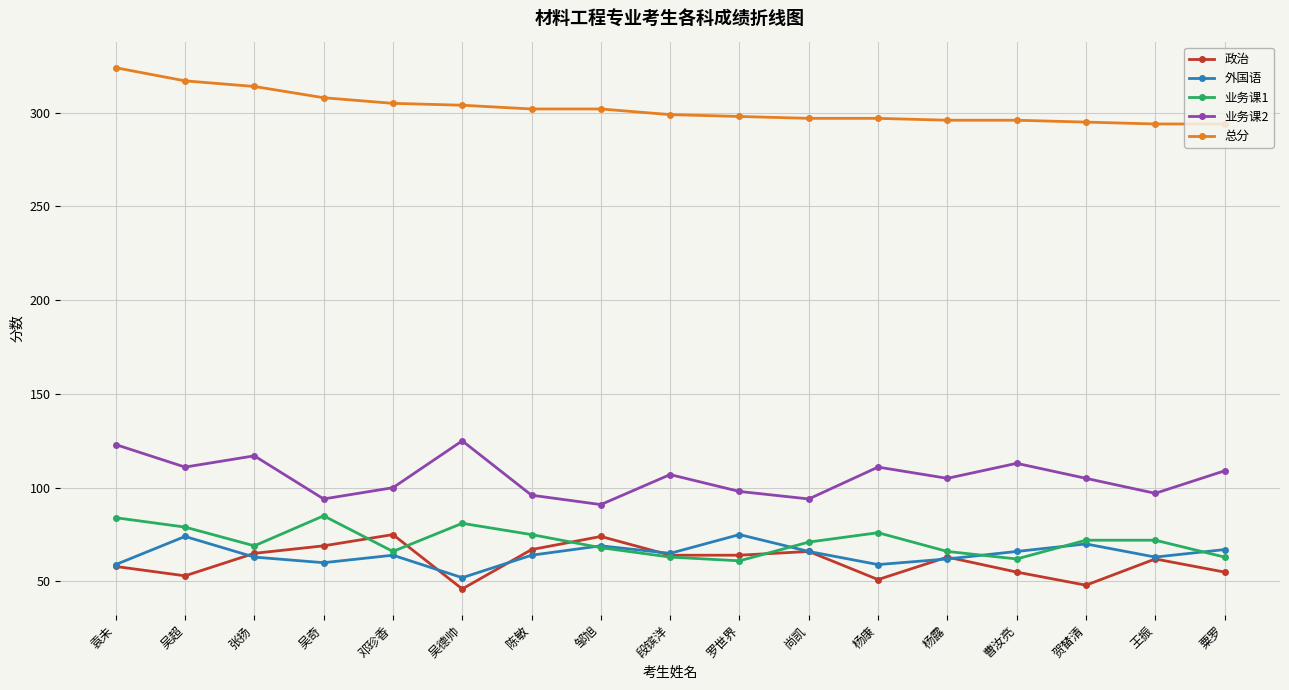

How many values in the 业务课1 series are below 71?

8